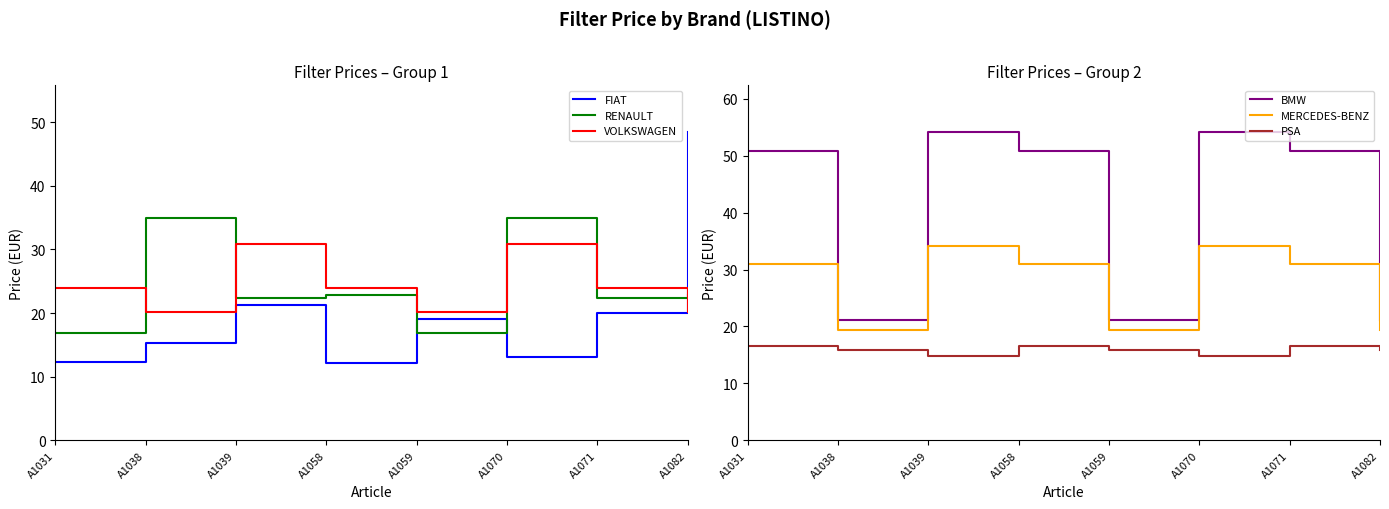

Reading right to left, list all the values displayed in this chart.

FIAT: A1082=48.5	A1071=20.0	A1070=13.1	A1059=19.0	A1058=12.2	A1039=21.2	A1038=15.3	A1031=12.3
RENAULT: A1082=22.8	A1071=22.4	A1070=34.9	A1059=16.8	A1058=22.8	A1039=22.4	A1038=34.9	A1031=16.8
VOLKSWAGEN: A1082=20.1	A1071=23.9	A1070=30.9	A1059=20.1	A1058=23.9	A1039=30.9	A1038=20.1	A1031=23.9
BMW: A1082=21.2	A1071=50.8	A1070=54.2	A1059=21.2	A1058=50.8	A1039=54.2	A1038=21.2	A1031=50.8
MERCEDES-BENZ: A1082=19.4	A1071=31.0	A1070=34.1	A1059=19.4	A1058=31.0	A1039=34.1	A1038=19.4	A1031=31.0
PSA: A1082=15.8	A1071=16.6	A1070=14.9	A1059=15.8	A1058=16.6	A1039=14.9	A1038=15.8	A1031=16.6